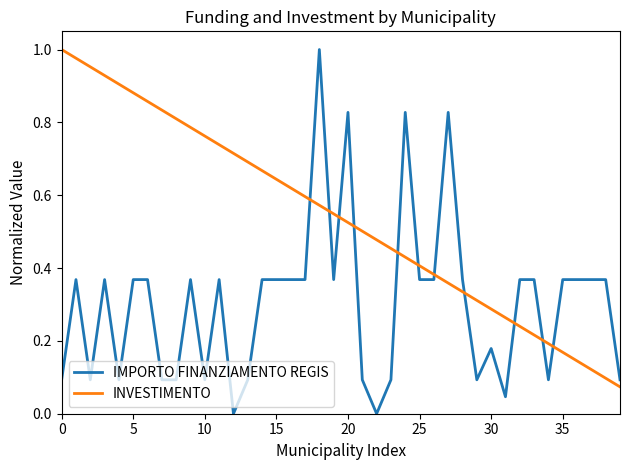

True or false: IMPORTO FINANZIAMENTO REGIS and INVESTIMENTO intersect in this chart.

True